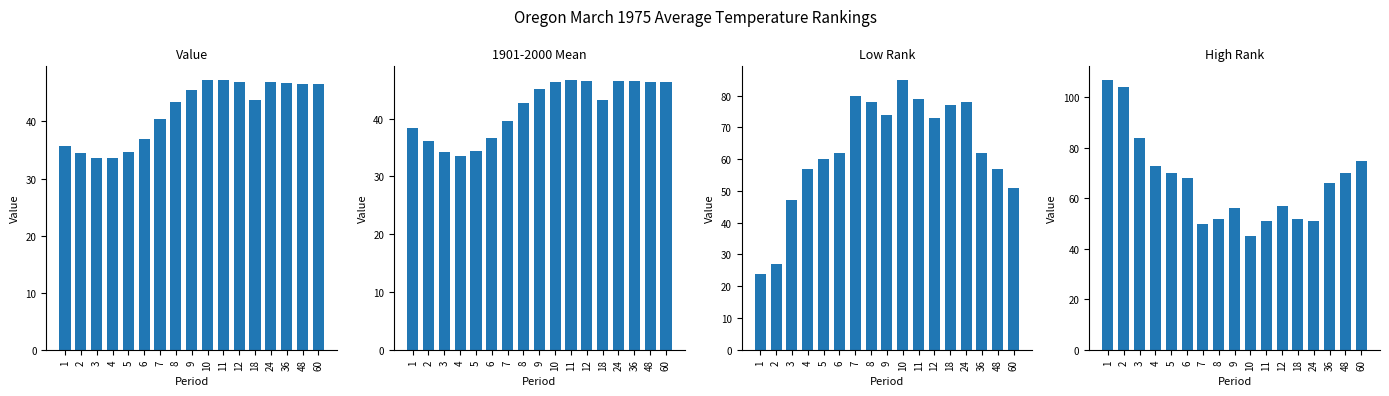

At which label is Low Rank closest to 54?

4